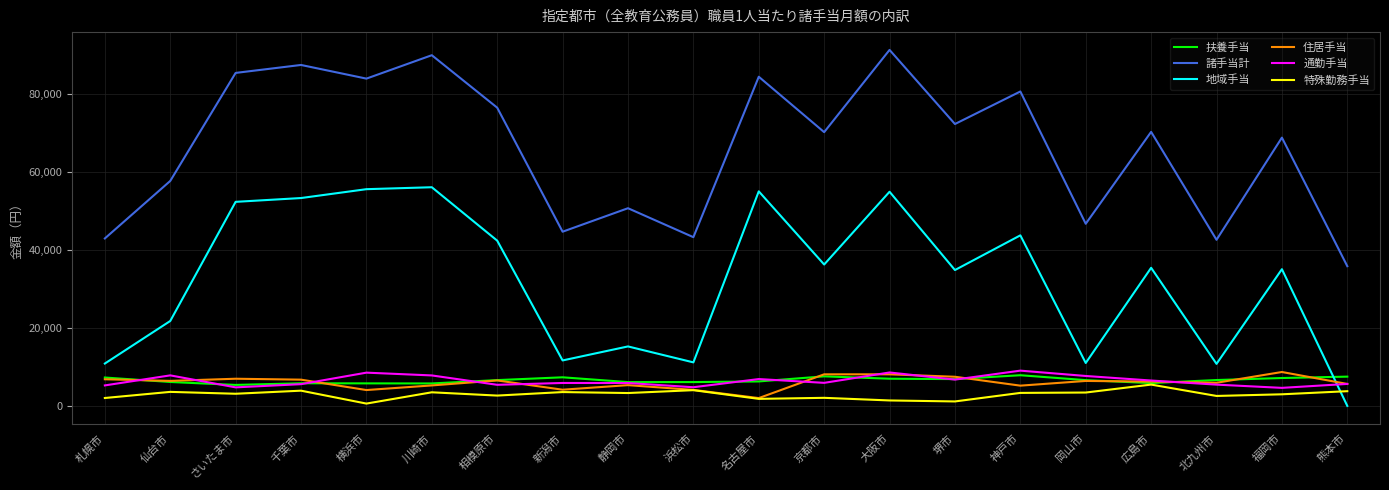

What are all the series names shown in the legend?

扶養手当, 諸手当計, 地域手当, 住居手当, 通勤手当, 特殊勤務手当